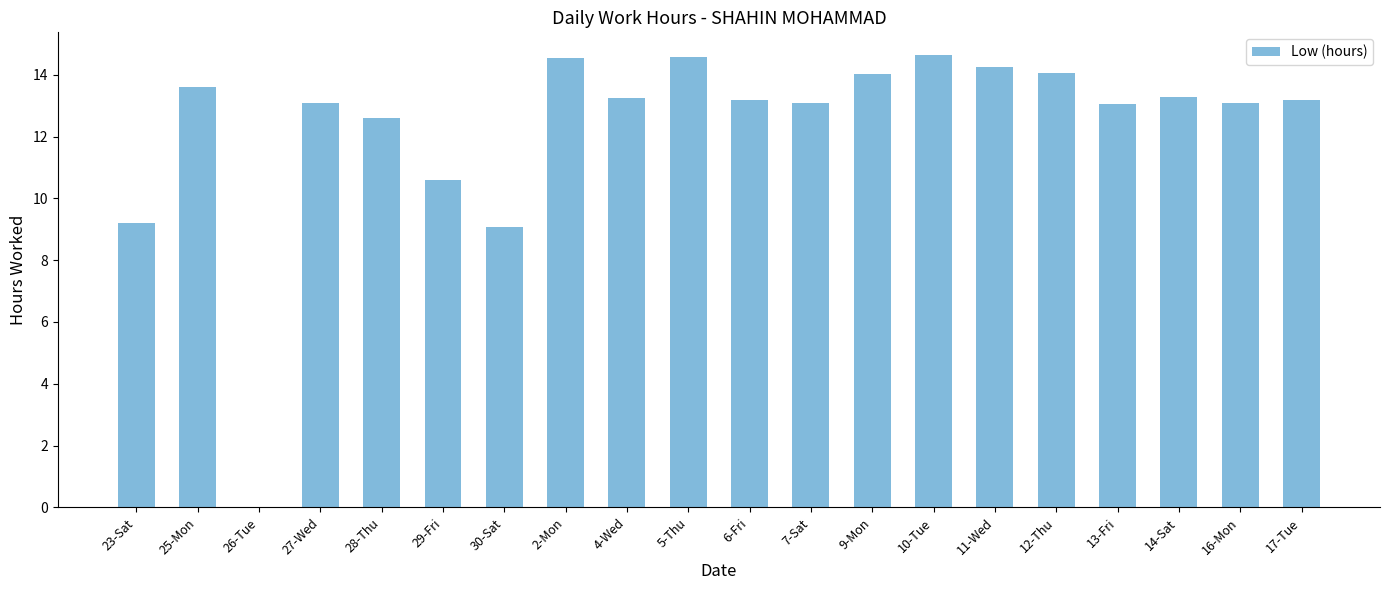

How many values are above zero?

19